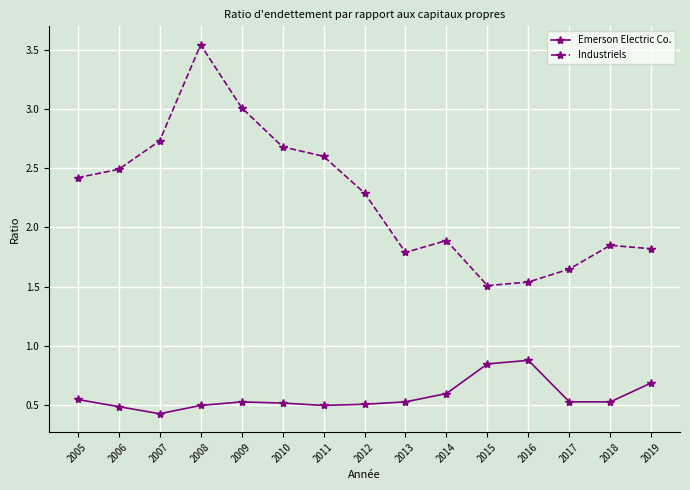

At which label is Industriels closest to 2?

2014